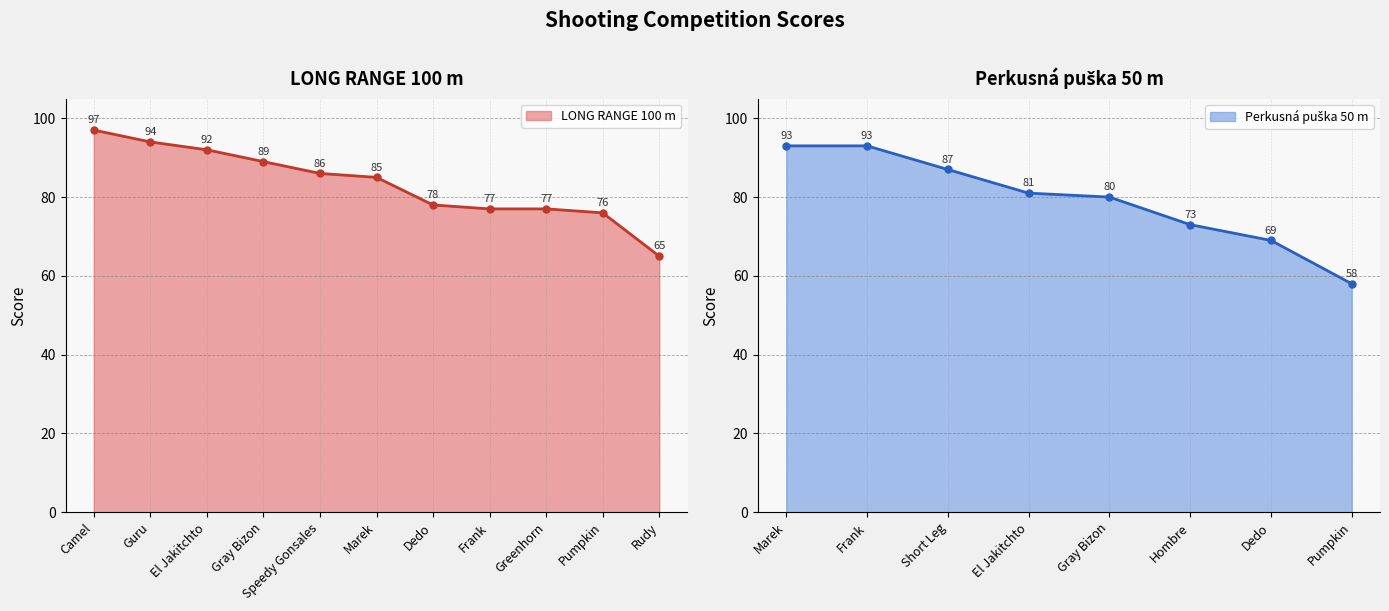

True or false: the data has more than 2 interior local peaks.

False